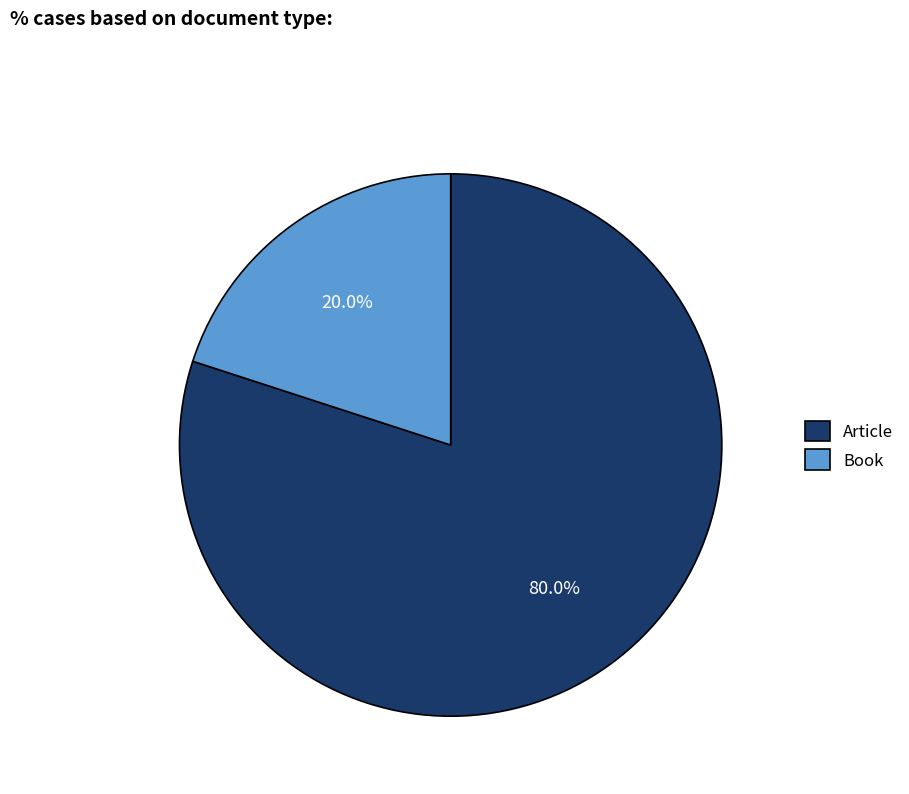

Count the number of slices in the pie.

2